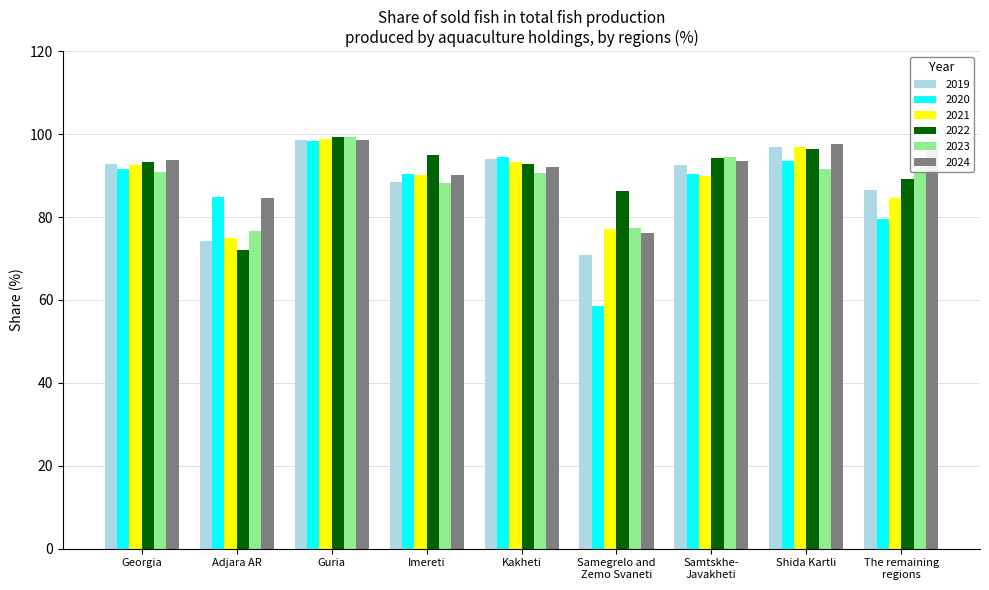

The 2024 series shows 59.5 at Kakheti. True or false?

False